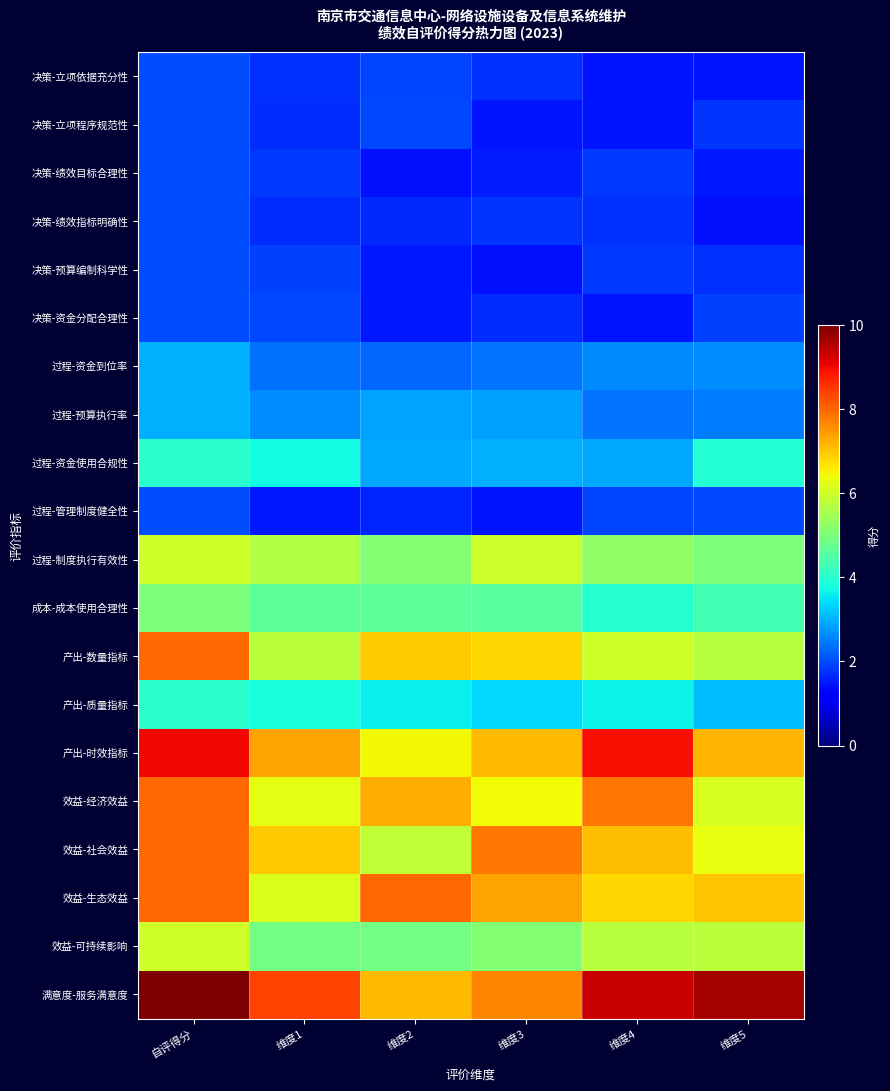

Which category has the lowest value across all series?

维度3